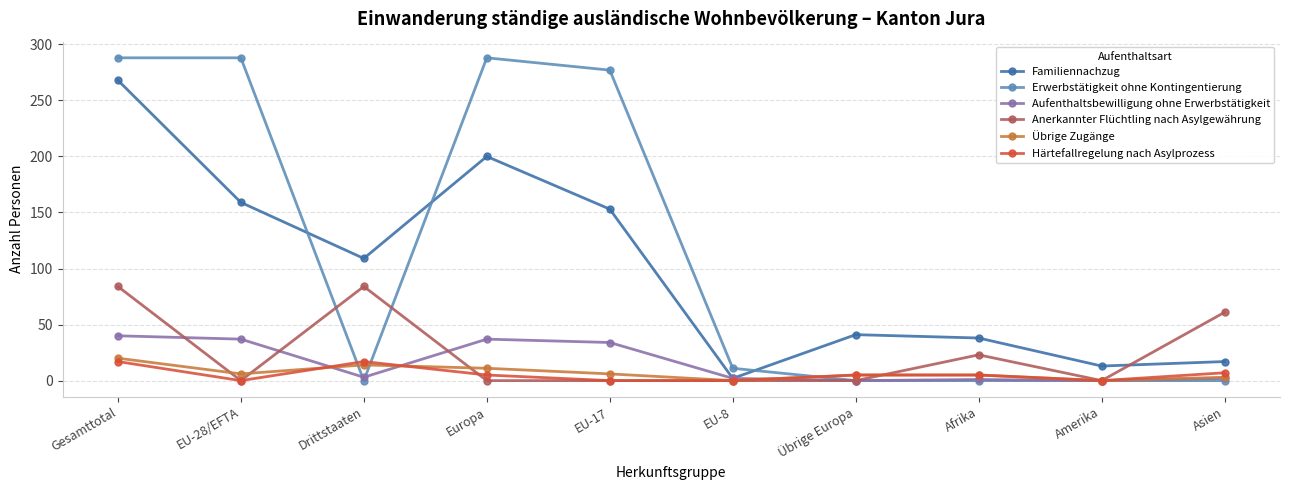

What is the total value across all series at Amerika?

13